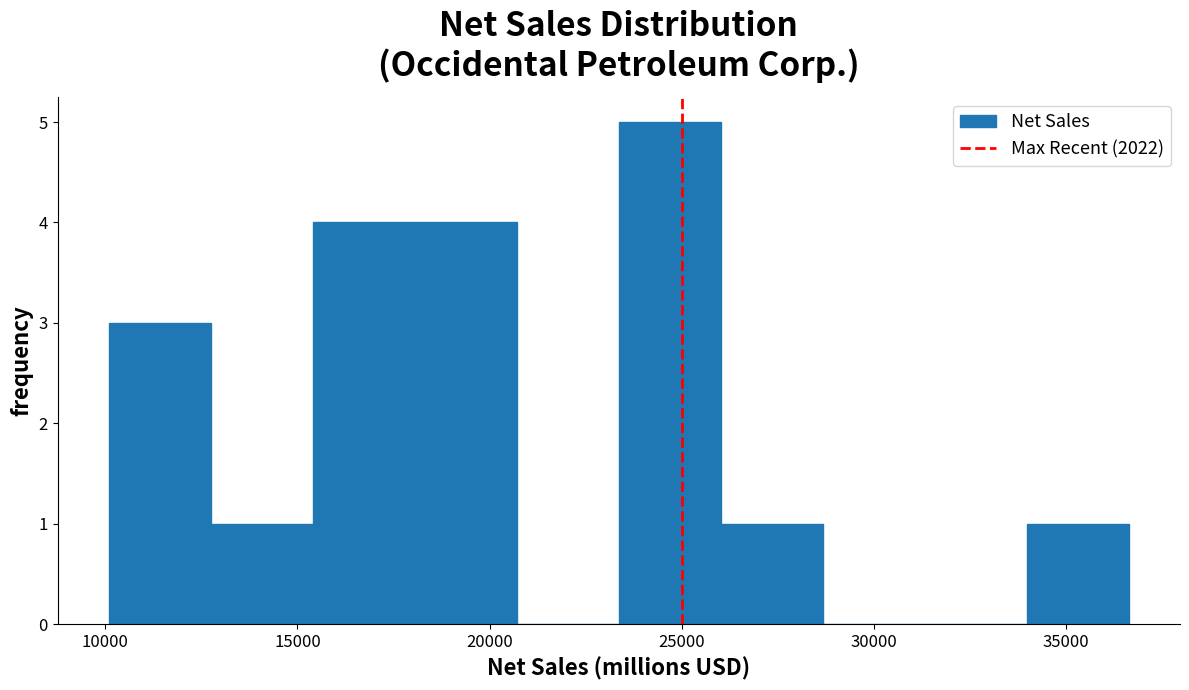

How tall is the bar that spans 12500 to 15500 on the x-axis? Neither the bar edges nor the heights are printed on the chart, so give them approximately, as read against the axes.

1